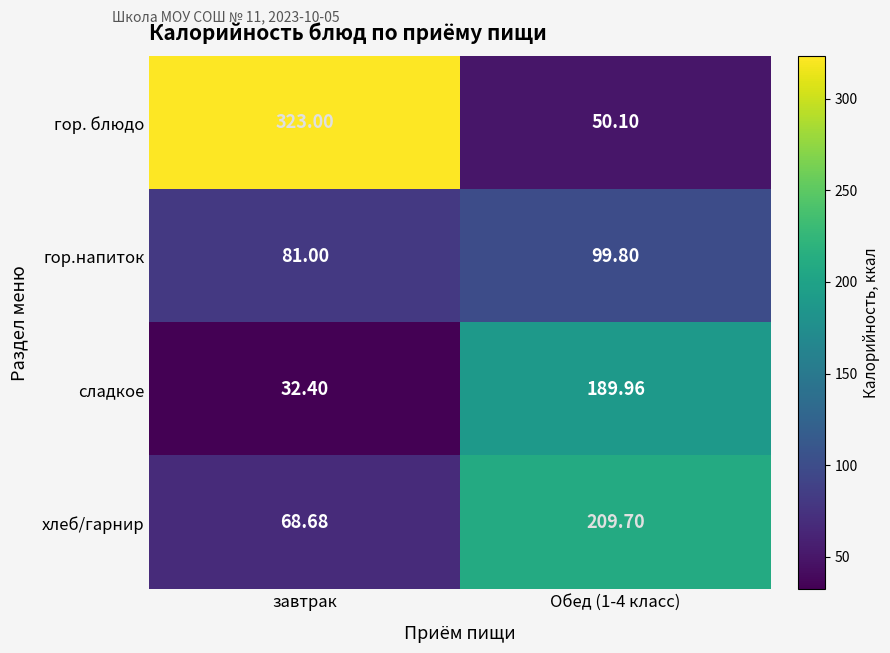

At завтрак, list the series in order from smallest to largest.

сладкое, хлеб/гарнир, гор.напиток, гор. блюдо